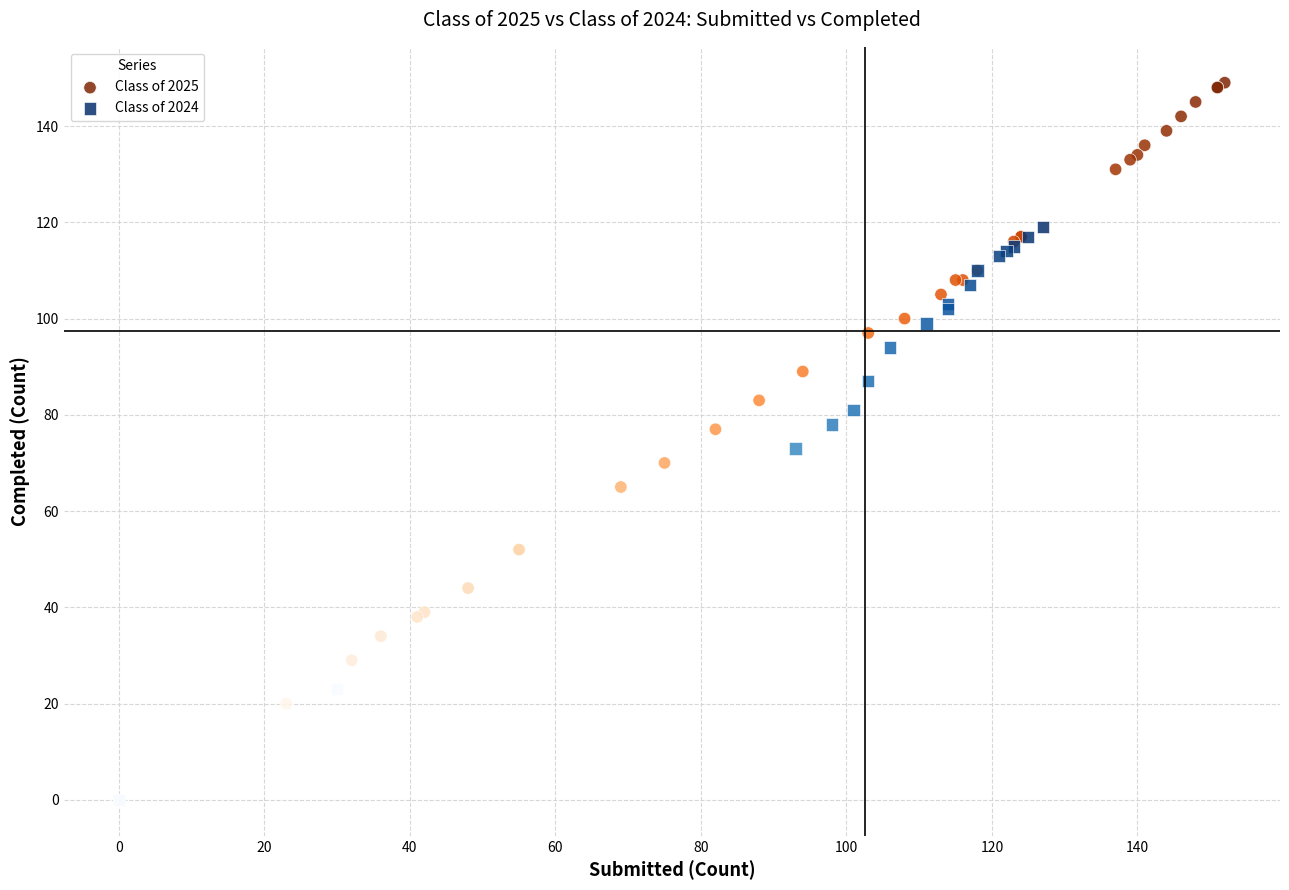

Which series has the largest Y range (max minus min)?

Class of 2025